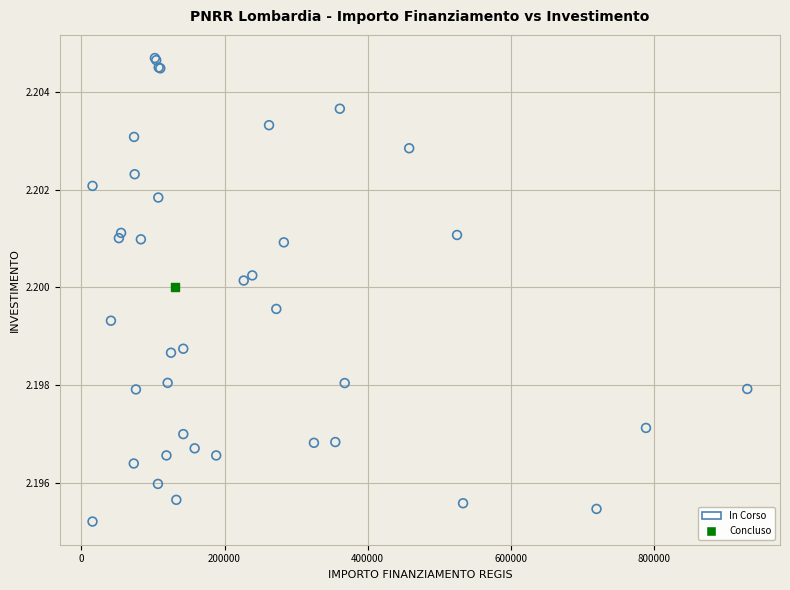

What are all the series names shown in the legend?

In Corso, Concluso